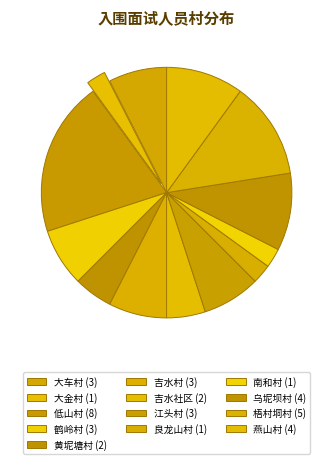

True or false: 低山村 accounts for 20% of the total.

True